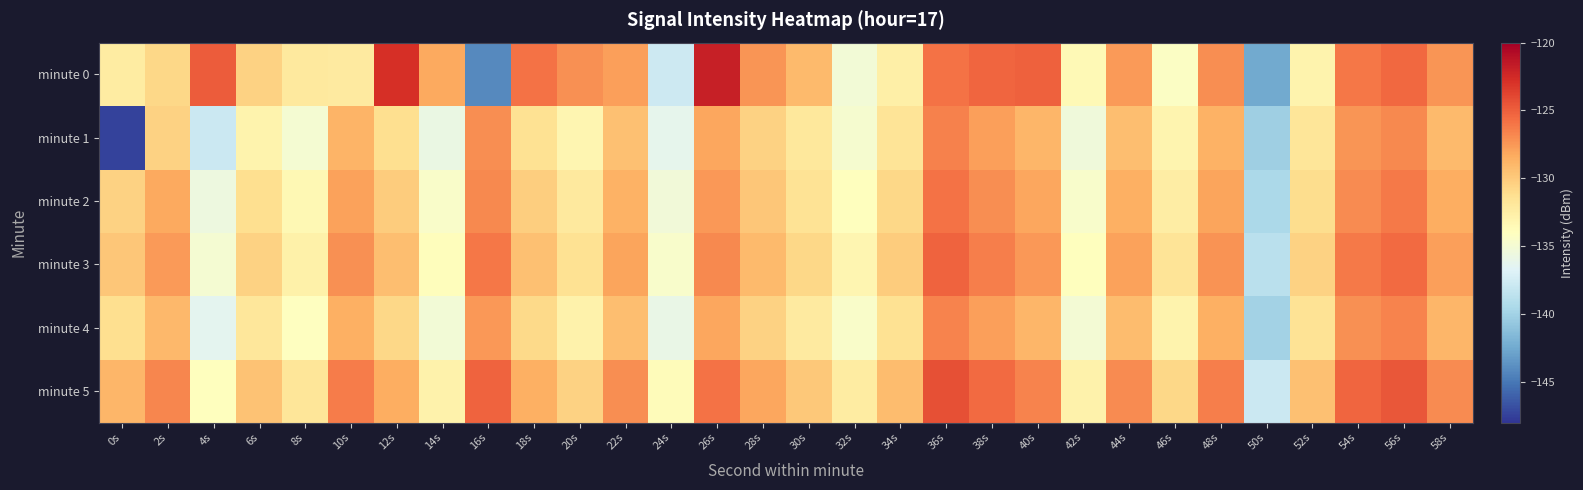

At which category is the sum across all series the highest?

36s